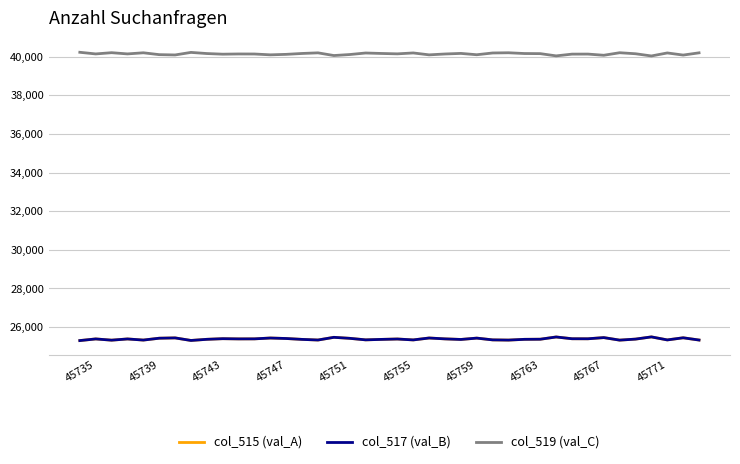

Which series has the largest range (max minus min)?

col_515 (val_A)